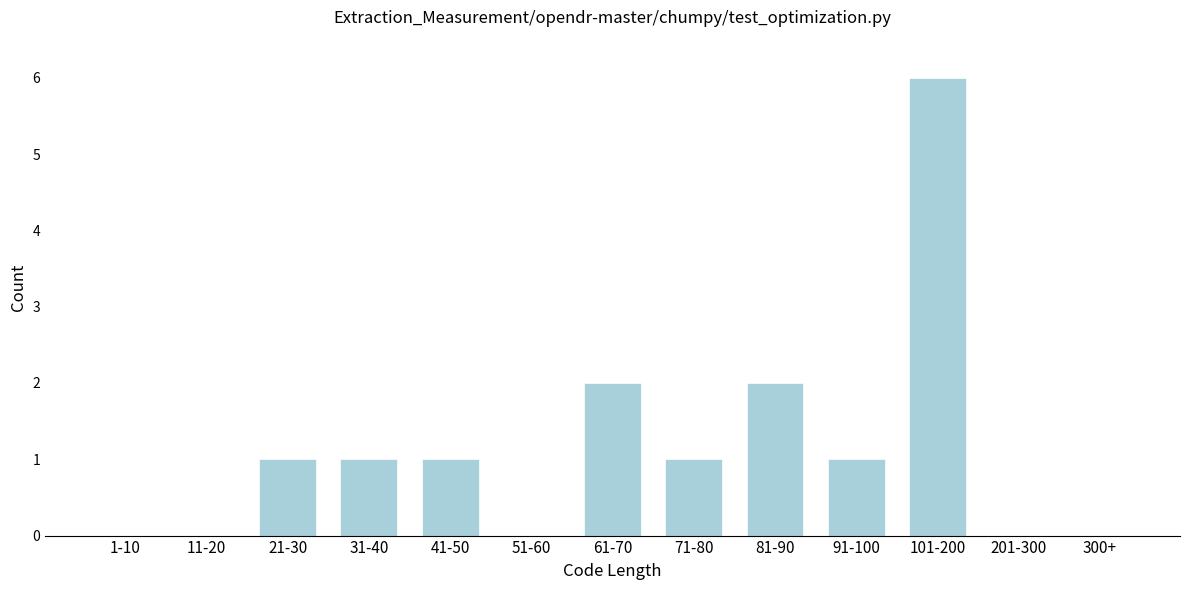

Reading left to right, what are all the values shown in this chart?

1-10=0	11-20=0	21-30=1	31-40=1	41-50=1	51-60=0	61-70=2	71-80=1	81-90=2	91-100=1	101-200=6	201-300=0	300+=0